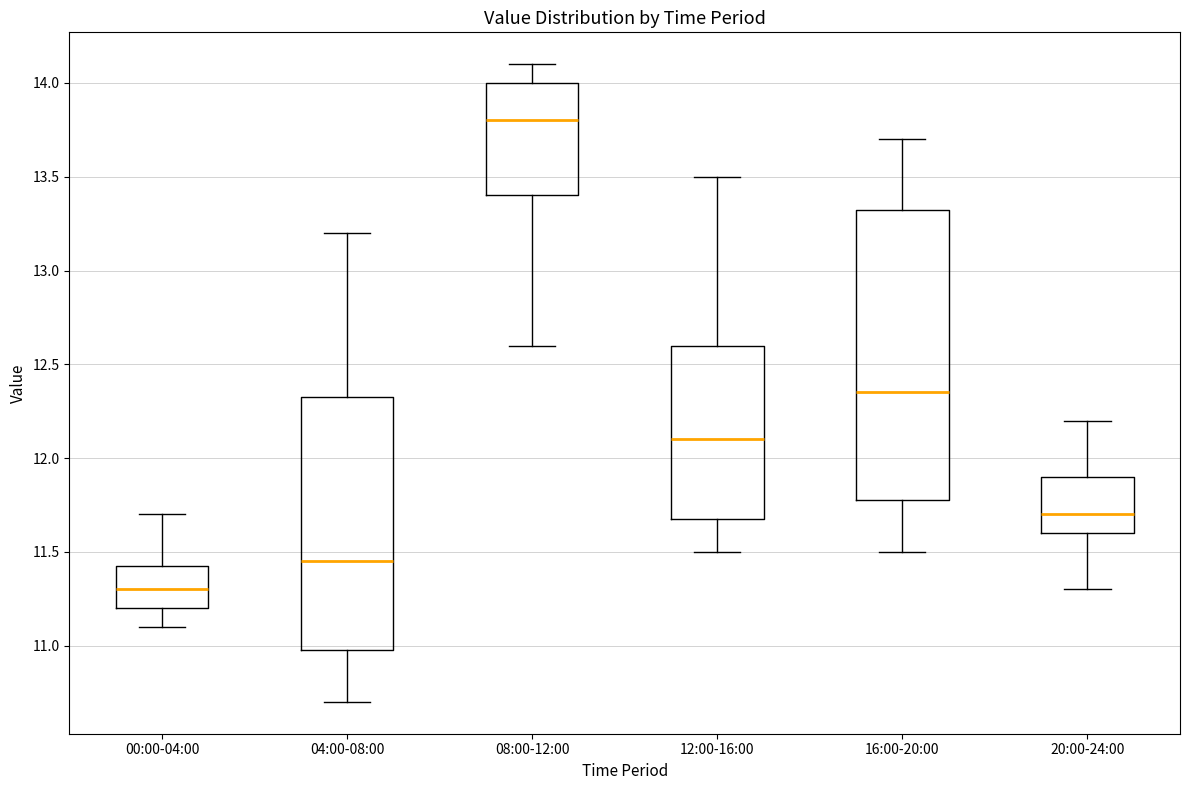

Where does the lower whisker of the box for 16:00-20:00 end on the y-axis? The values are not printed on the chart, so give them approximately, as read against the axis.

11.50